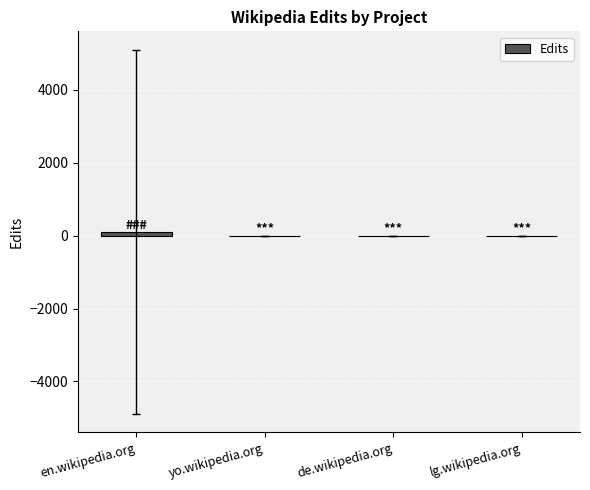

Reading right to left, extract all data points from this chart.

lg.wikipedia.org=1	de.wikipedia.org=1	yo.wikipedia.org=1	en.wikipedia.org=101